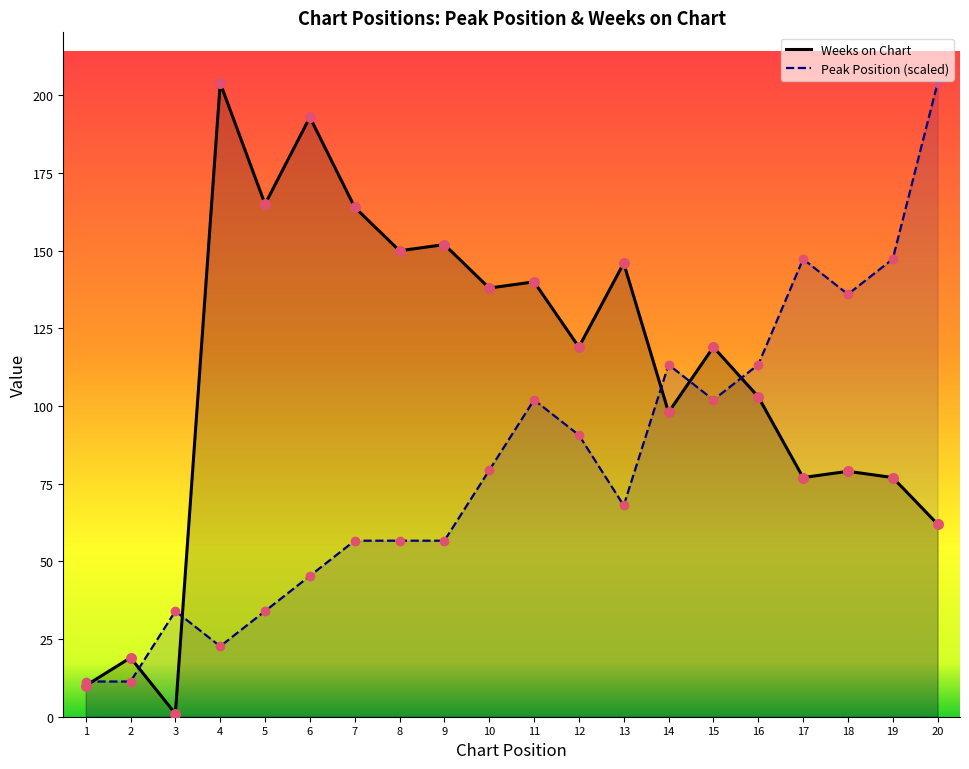

Which series has the largest Y range (max minus min)?

Weeks on Chart